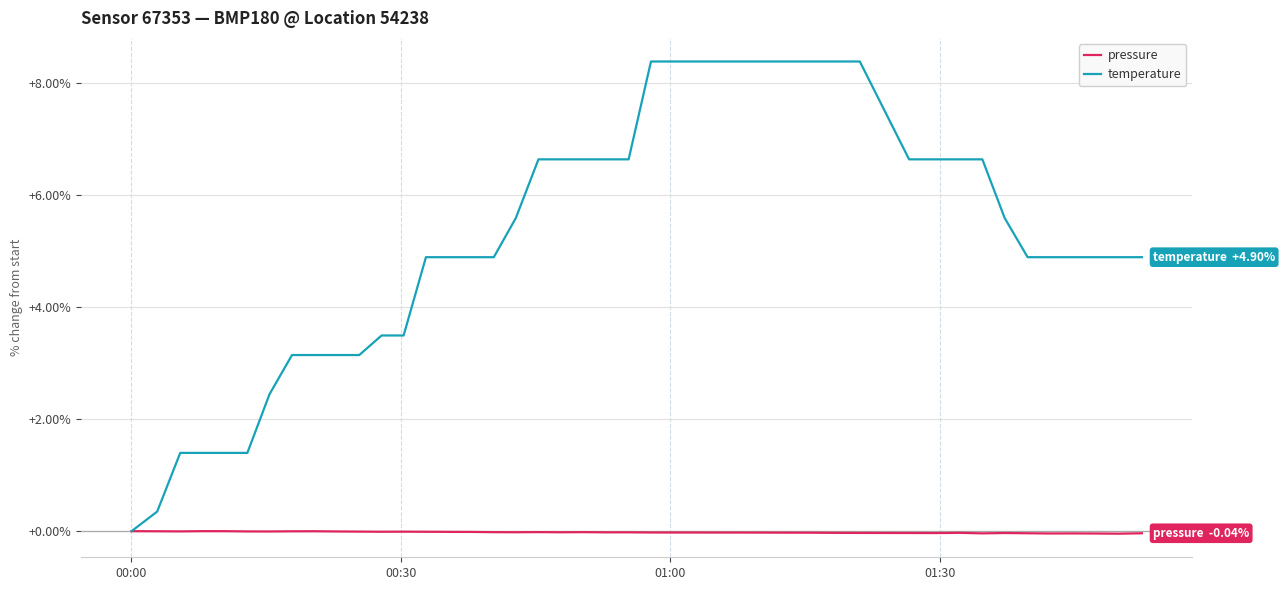

Is this an area chart (filled region under the line)?

No